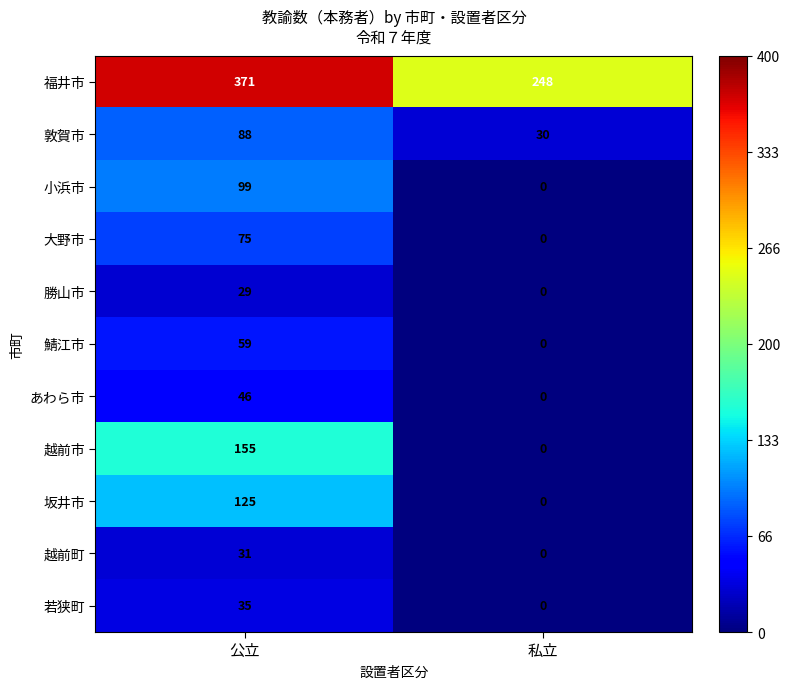

How many values in the 小浜市 series are below 99?

1